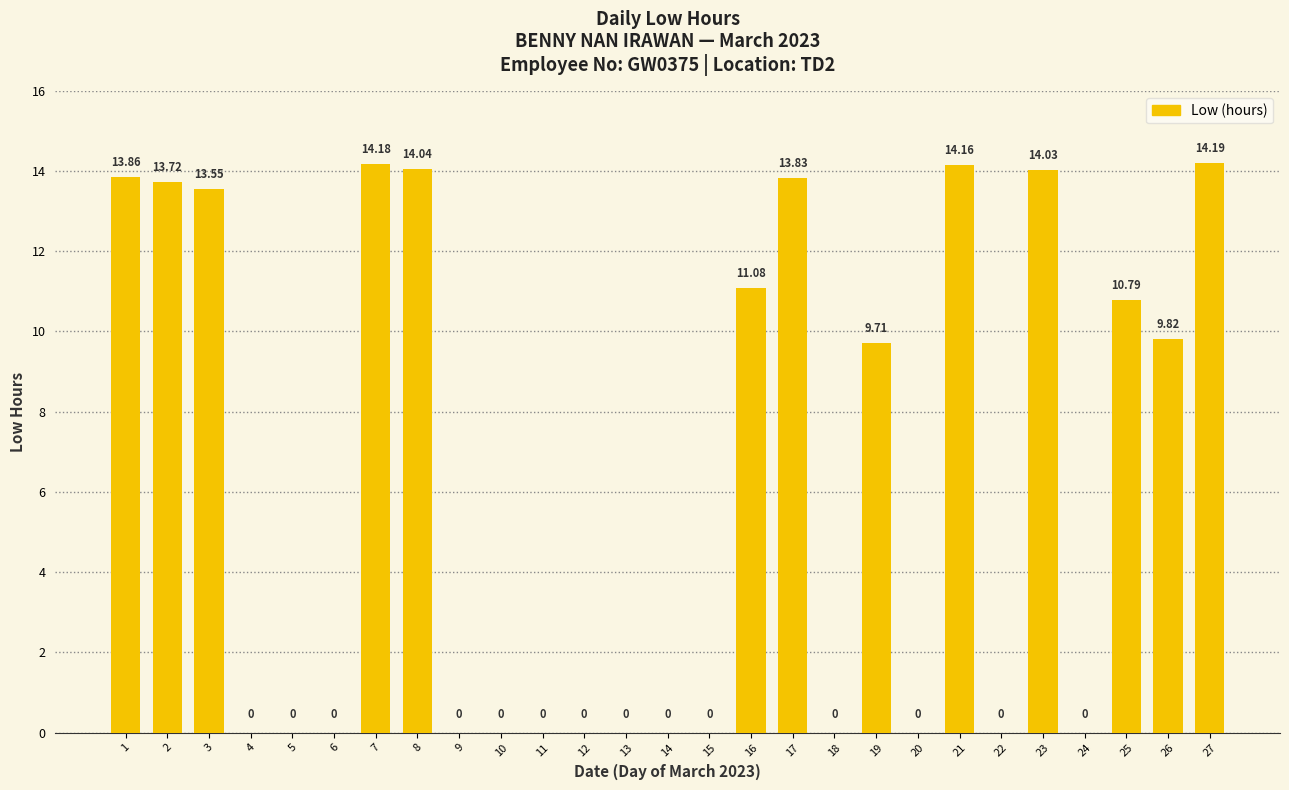

Is it true that the value at 21 is 14.2?

True